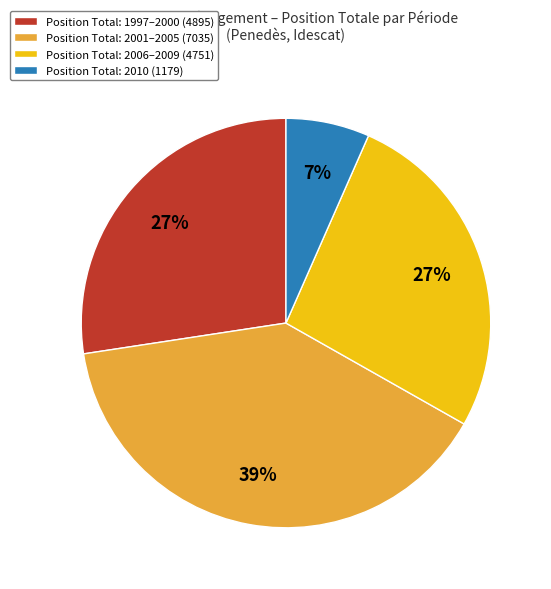

Do Position Total: 1997–2000 (4895) and Position Total: 2006–2009 (4751) together represent more than half of the pie?

Yes